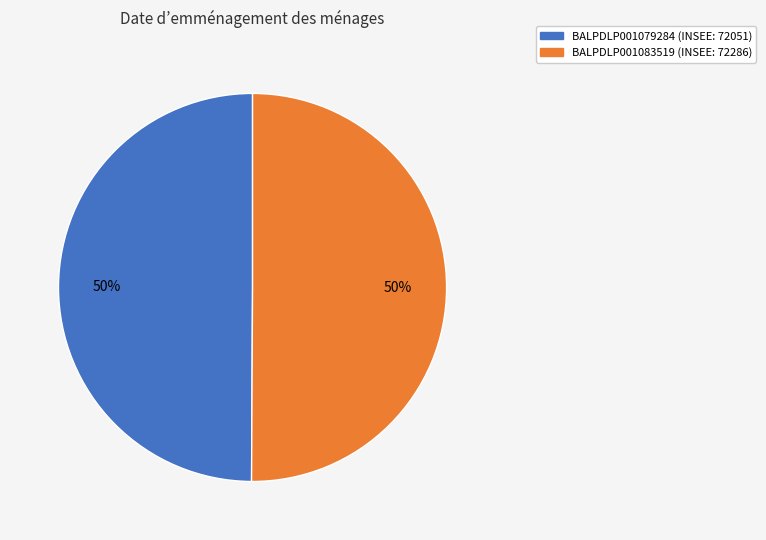

How many slices are in this pie chart?

2